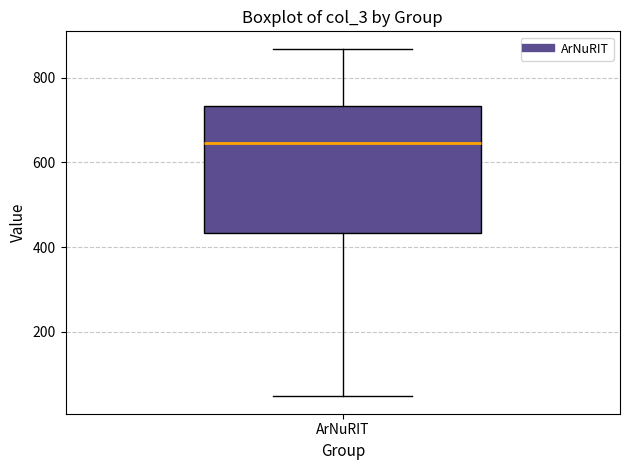

Read this box plot against the y-axis: the position of the median line, the range covered by the box, and the ends of both whiskers. The values are not printed on the chart, so give them approximately, as read against the axis.

median 640, box 440 to 740, whiskers 40 to 860